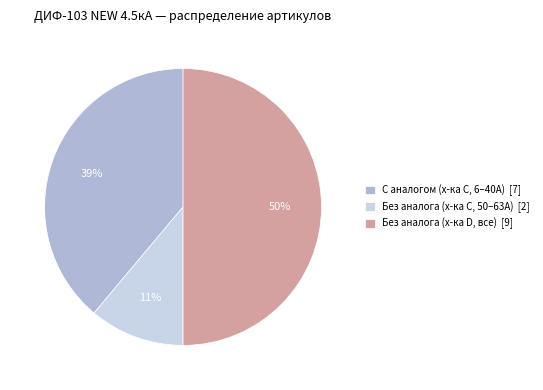

What percentage is the С аналогом (х-ка C, 6–40А) [7] slice, to the nearest percent?

39%